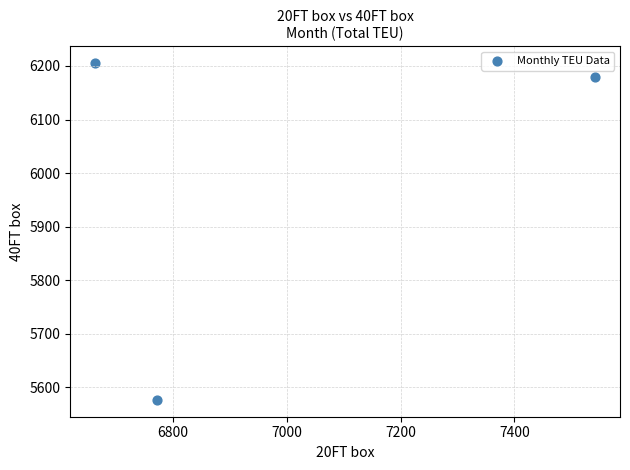

What Y value in the scatter plot is closest to 5890?

6179.0